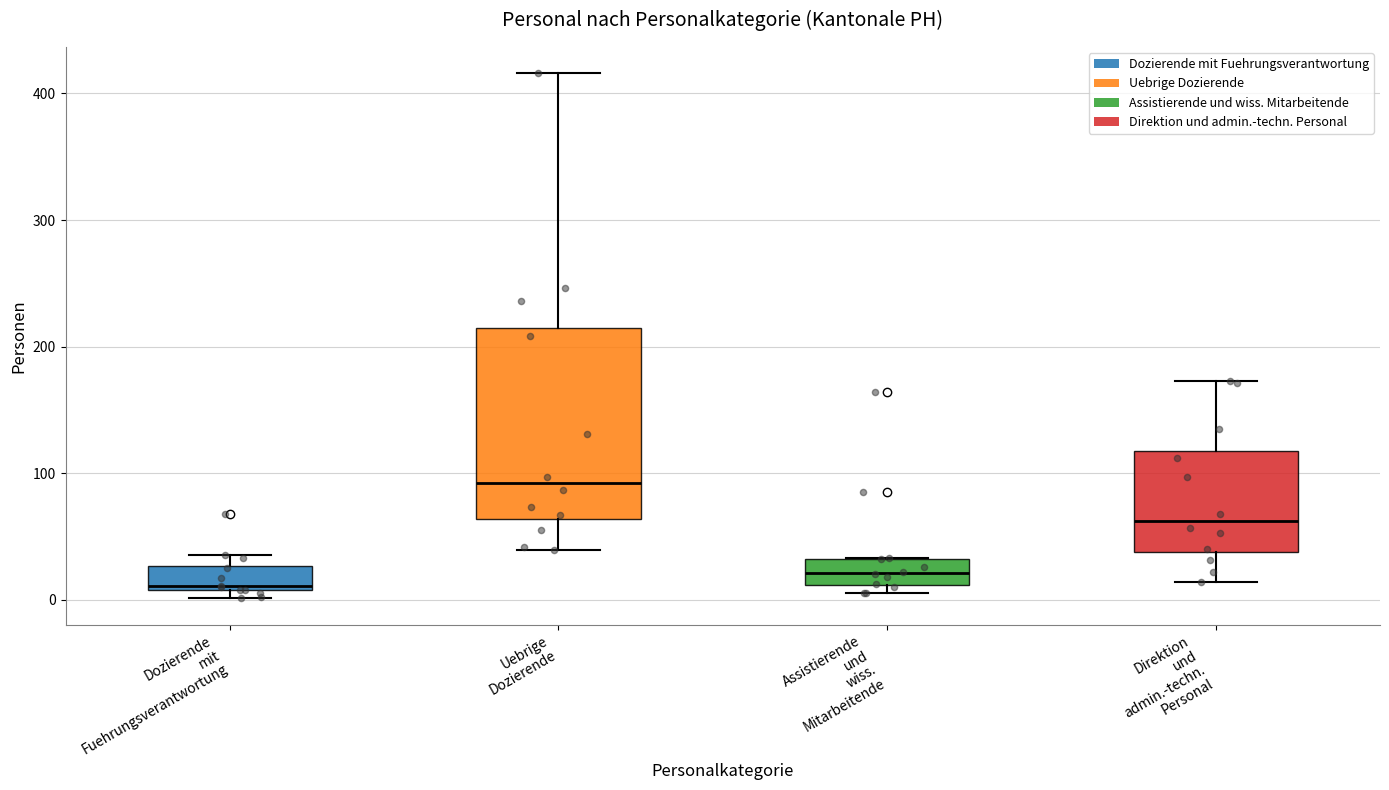

Where is the upper edge of the box for Direktion und admin.-techn. Personal on the y-axis? The values are not printed on the chart, so give them approximately, as read against the axis.

120